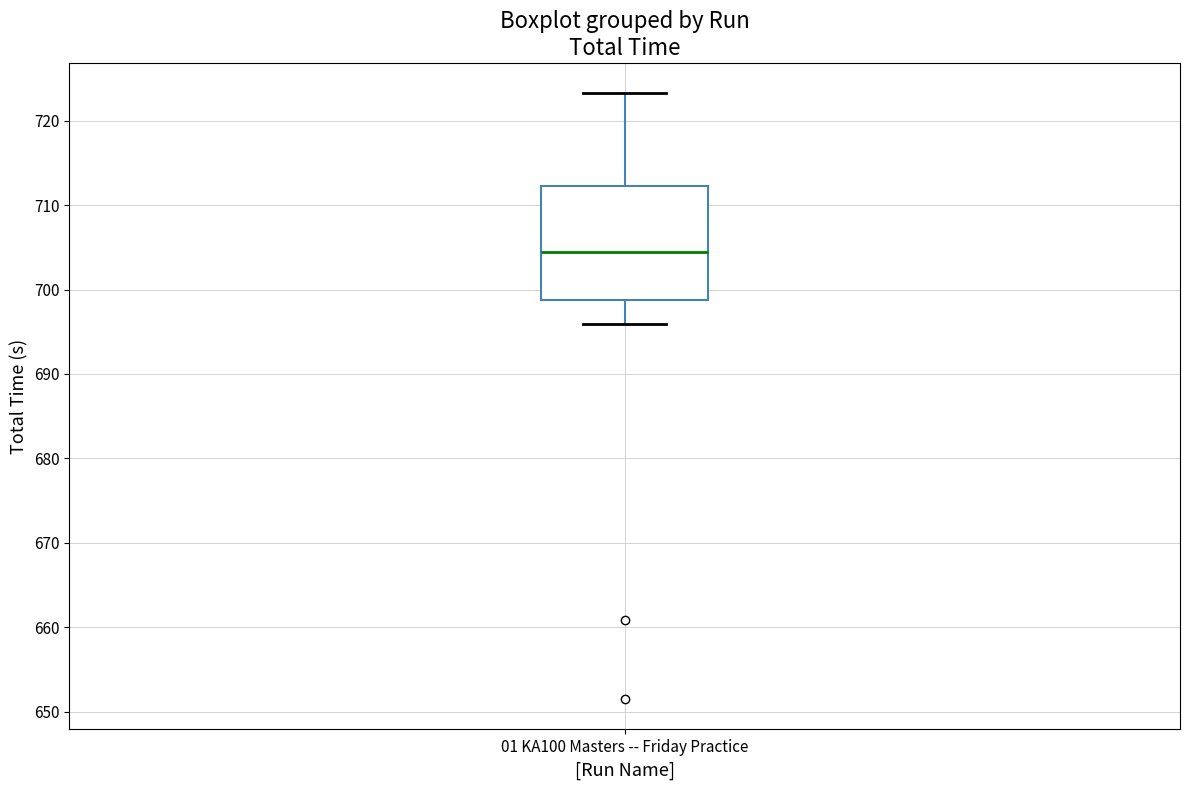

Read this box plot against the y-axis: the position of the median line, the range covered by the box, and the ends of both whiskers. The values are not printed on the chart, so give them approximately, as read against the axis.

median 704, box 699 to 712, whiskers 696 to 723